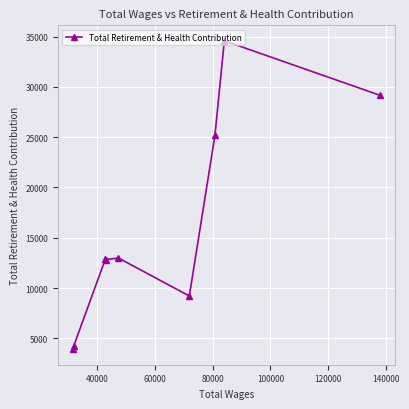

What is the minimum value shown in the chart?

3915